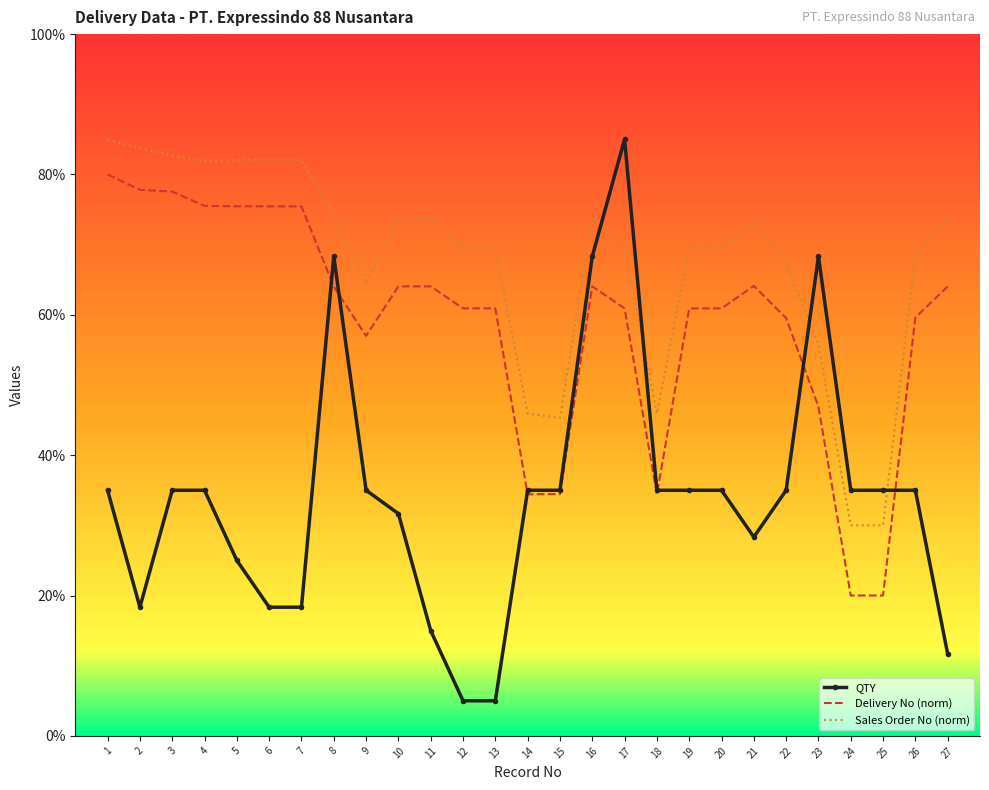

Is the value of Delivery No (norm) at 16 greater than the value of Sales Order No (norm) at 26?

No